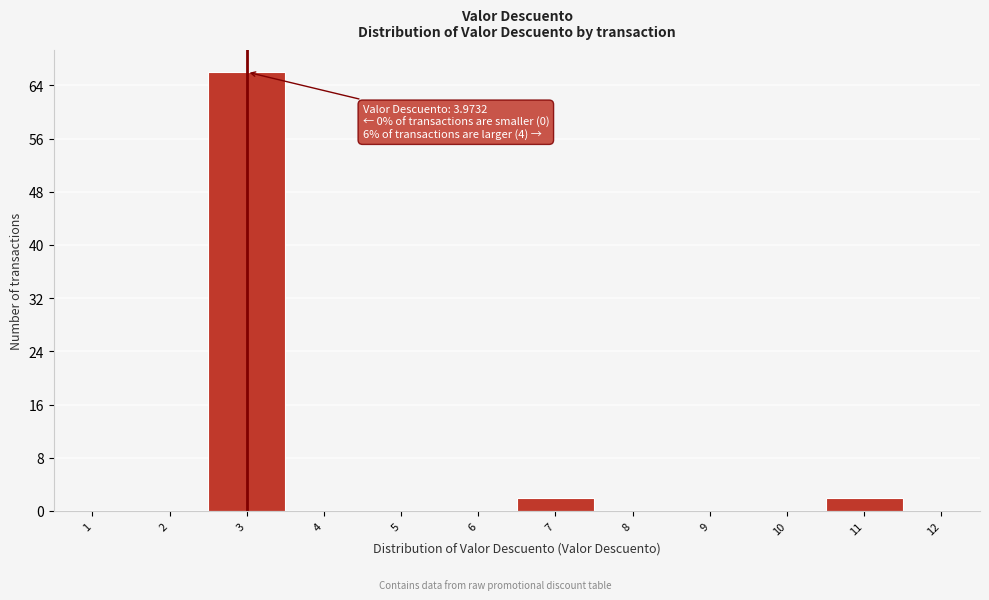

Reading left to right, transcribe all the data shown in this chart.

1=0	2=0	3=66	4=0	5=0	6=0	7=2	8=0	9=0	10=0	11=2	12=0